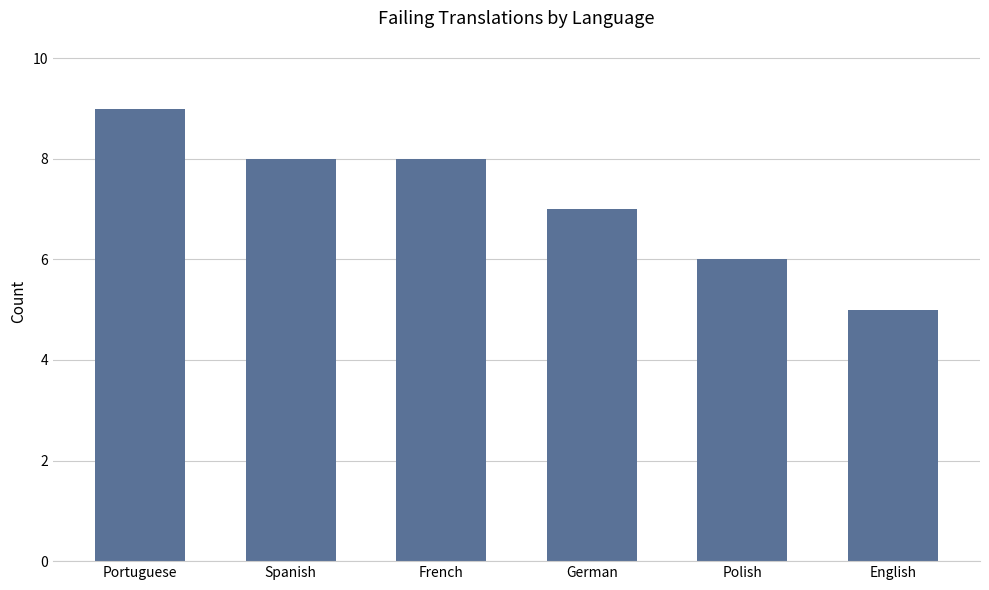

What is the difference between the maximum and second lowest values?

3